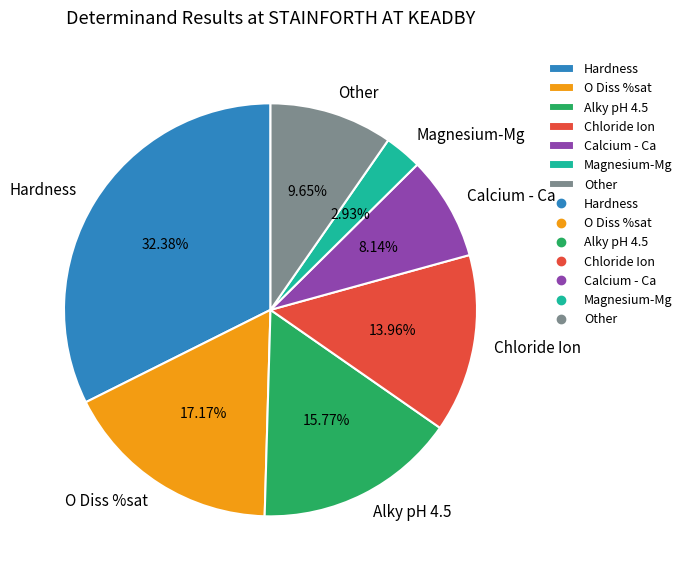

To the nearest percent, what is the average slice percentage?

14%